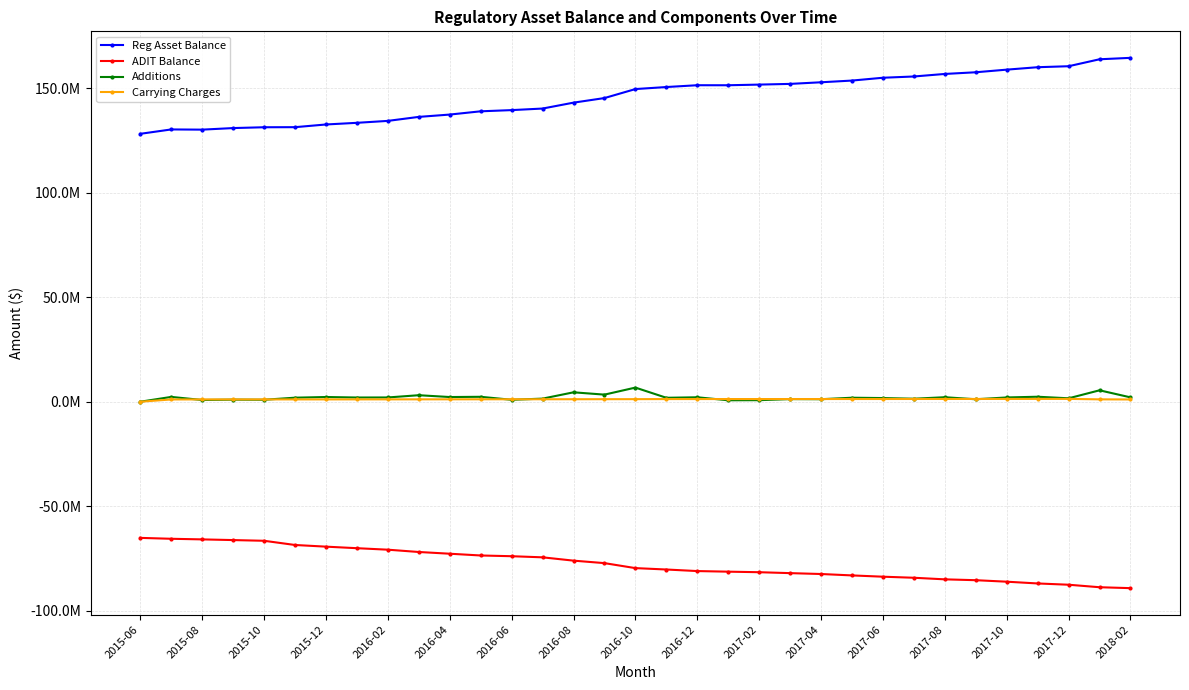

Does the chart have visible grid lines?

Yes